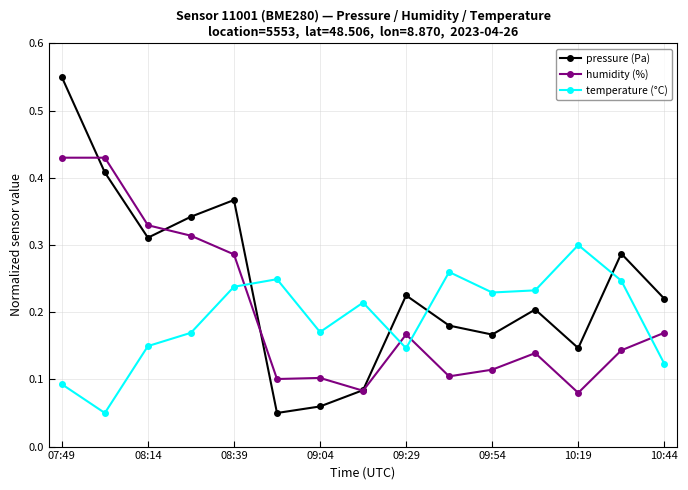

At how many categories does at least one series exceed 0?

15